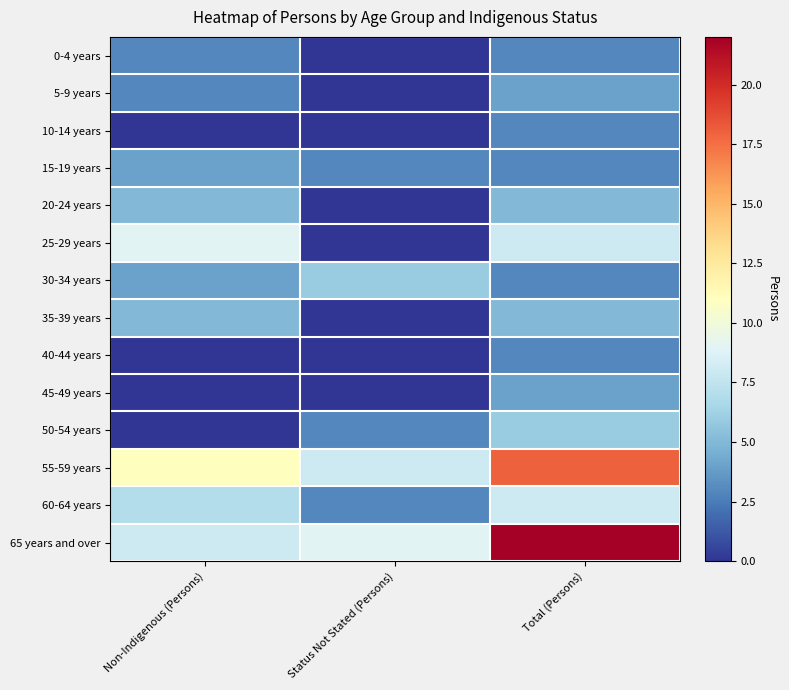

Reading left to right, list all the values displayed in this chart.

0-4 years: Non-Indigenous (Persons)=3	Status Not Stated (Persons)=0	Total (Persons)=3
5-9 years: Non-Indigenous (Persons)=3	Status Not Stated (Persons)=0	Total (Persons)=4
10-14 years: Non-Indigenous (Persons)=0	Status Not Stated (Persons)=0	Total (Persons)=3
15-19 years: Non-Indigenous (Persons)=4	Status Not Stated (Persons)=3	Total (Persons)=3
20-24 years: Non-Indigenous (Persons)=5	Status Not Stated (Persons)=0	Total (Persons)=5
25-29 years: Non-Indigenous (Persons)=9	Status Not Stated (Persons)=0	Total (Persons)=8
30-34 years: Non-Indigenous (Persons)=4	Status Not Stated (Persons)=6	Total (Persons)=3
35-39 years: Non-Indigenous (Persons)=5	Status Not Stated (Persons)=0	Total (Persons)=5
40-44 years: Non-Indigenous (Persons)=0	Status Not Stated (Persons)=0	Total (Persons)=3
45-49 years: Non-Indigenous (Persons)=0	Status Not Stated (Persons)=0	Total (Persons)=4
50-54 years: Non-Indigenous (Persons)=0	Status Not Stated (Persons)=3	Total (Persons)=6
55-59 years: Non-Indigenous (Persons)=11	Status Not Stated (Persons)=8	Total (Persons)=18
60-64 years: Non-Indigenous (Persons)=7	Status Not Stated (Persons)=3	Total (Persons)=8
65 years and over: Non-Indigenous (Persons)=8	Status Not Stated (Persons)=9	Total (Persons)=22